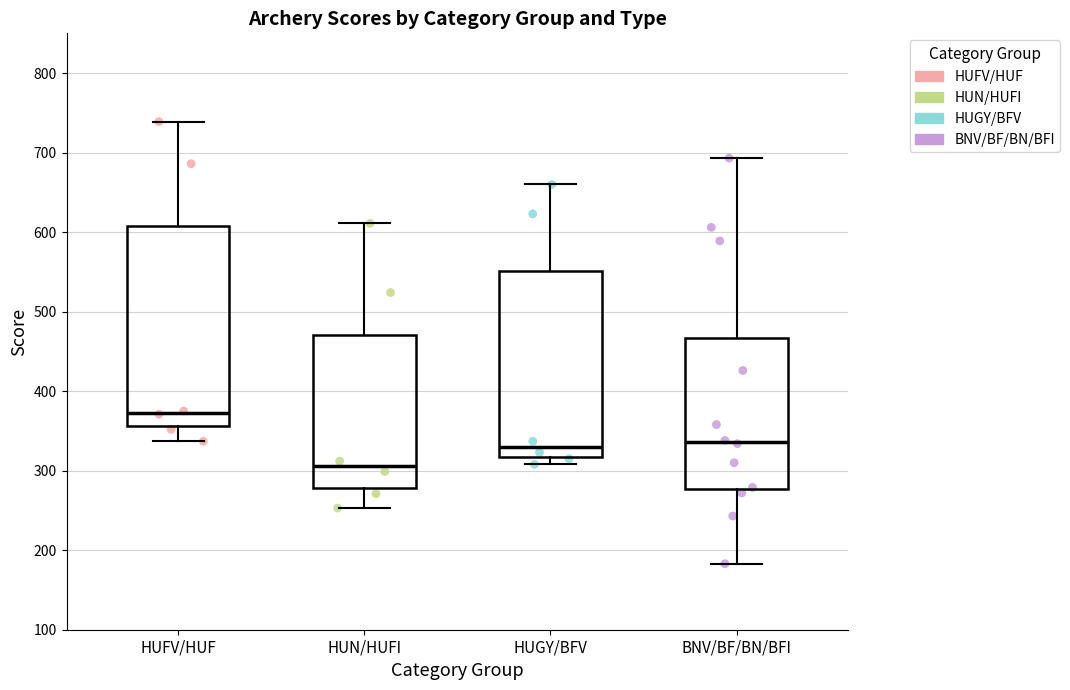

Where is the lower edge of the box for BNV/BF/BN/BFI on the y-axis? The values are not printed on the chart, so give them approximately, as read against the axis.

280